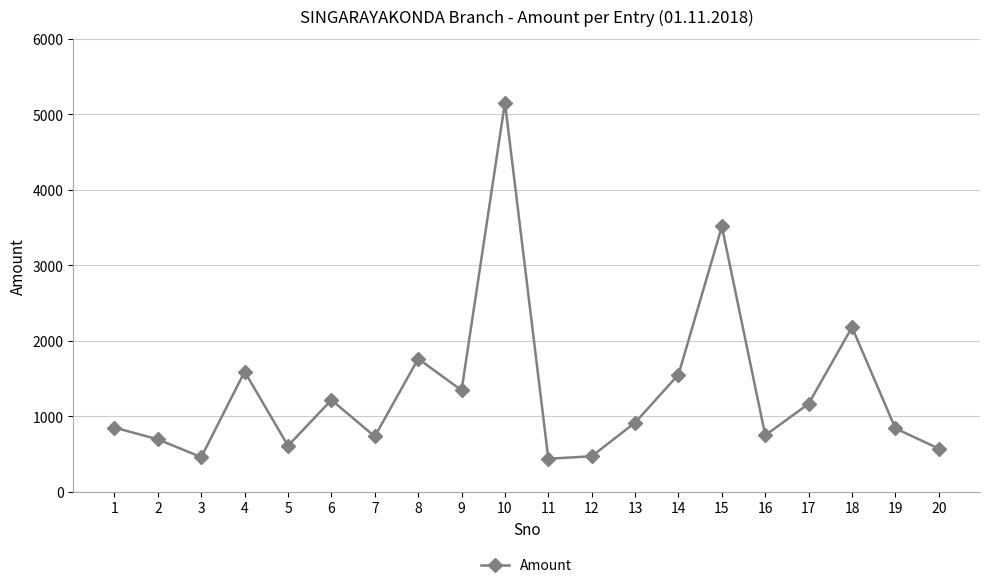

What is the minimum value shown in the chart?

436